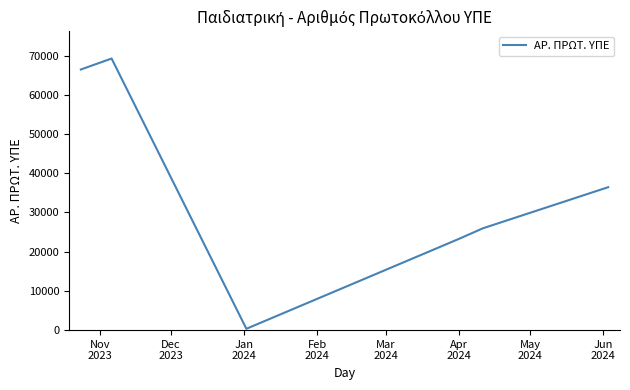

What is the maximum value shown in the chart?

69234